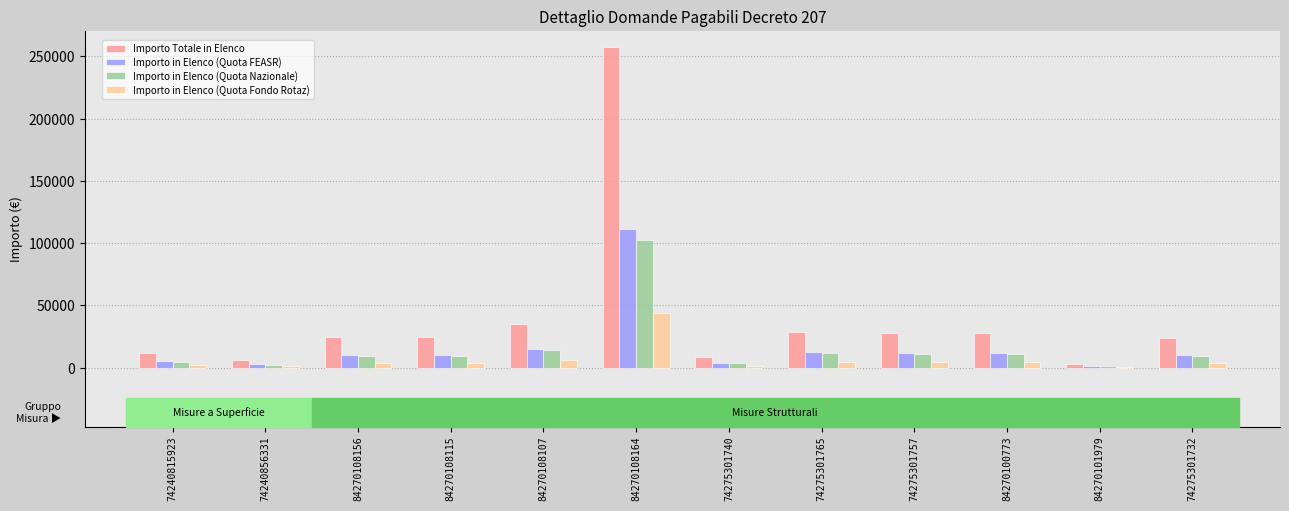

The Importo in Elenco (Quota Fondo Rotaz) series shows 4812.2 at 74275301757. True or false?

True